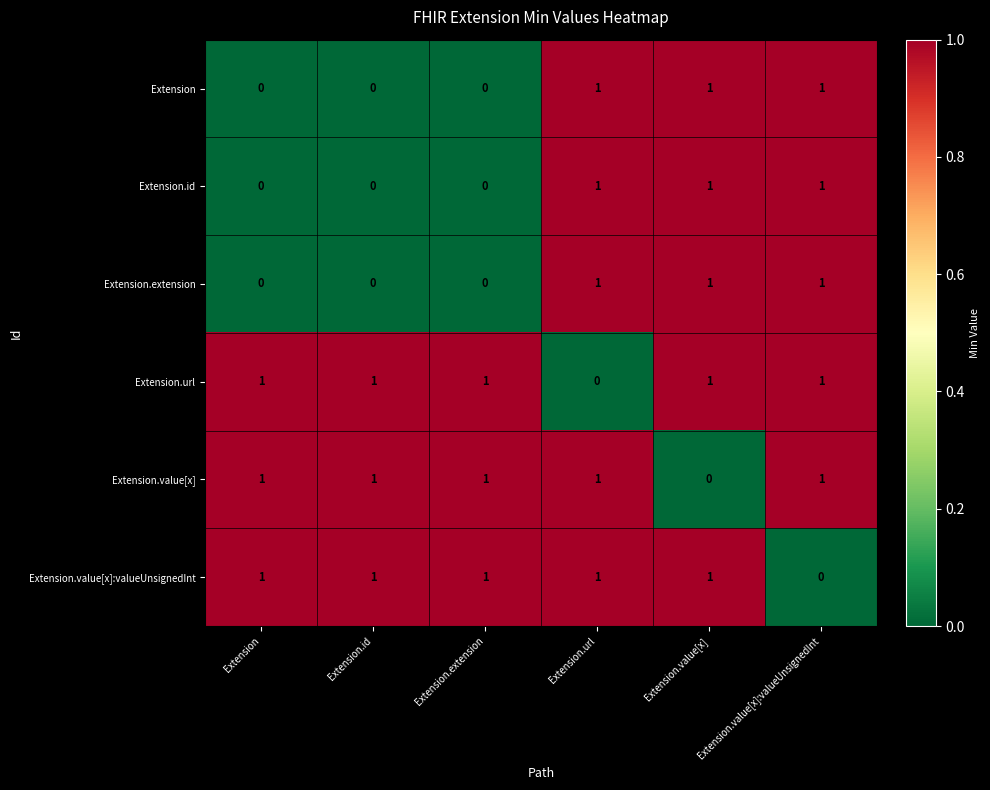

Is the value of Extension.value[x]:valueUnsignedInt at Extension.value[x]:valueUnsignedInt greater than the value of Extension.value[x] at Extension.value[x]:valueUnsignedInt?

No